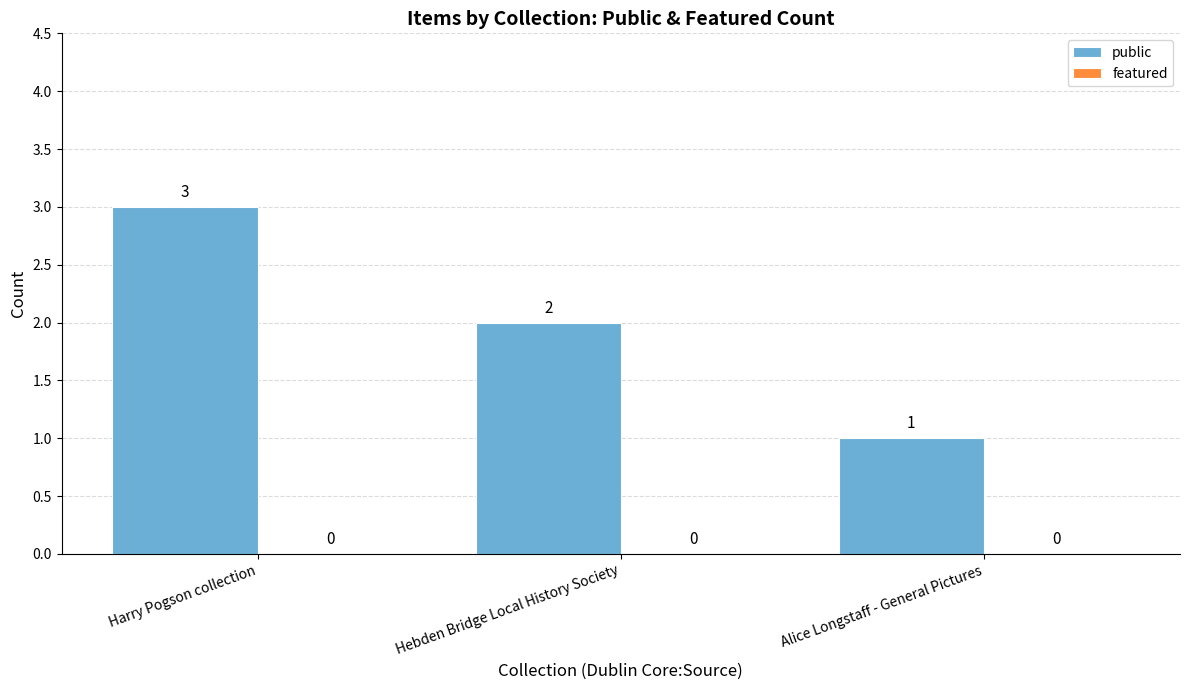

Reading right to left, what are all the values shown in this chart?

1	2	3